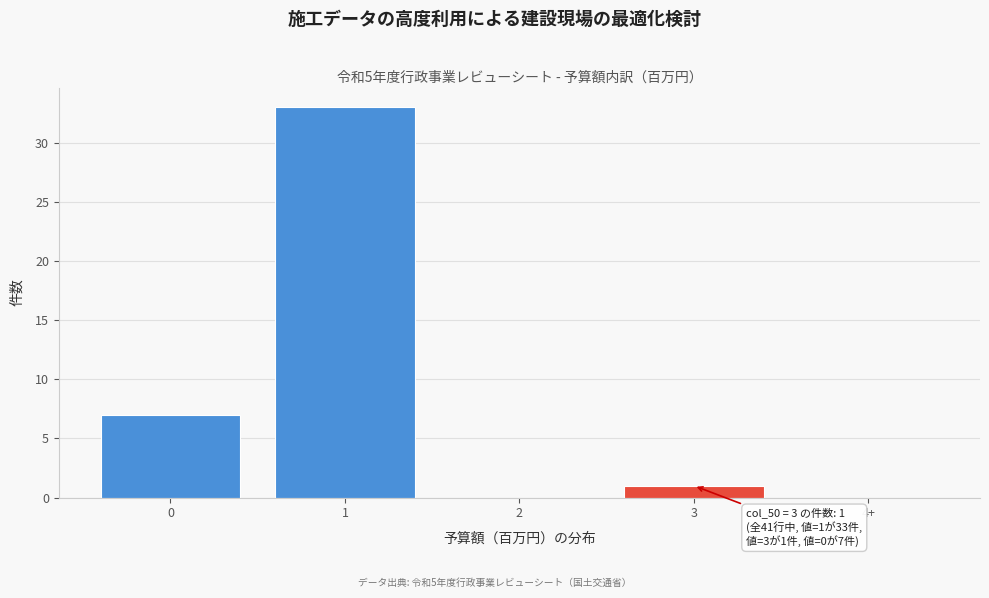

Reading right to left, what are all the values shown in this chart?

4+=0	3=1	2=0	1=33	0=7